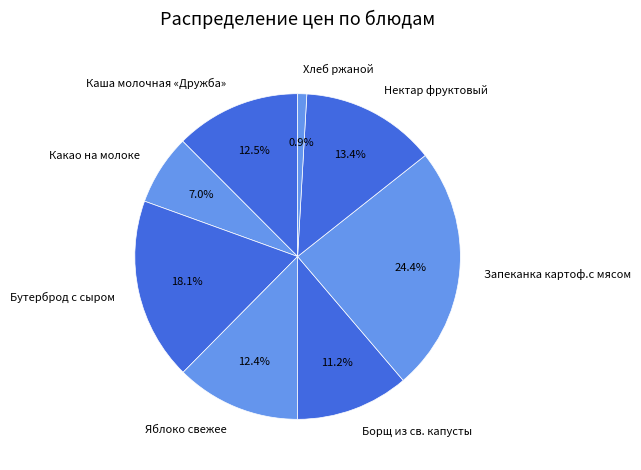

To the nearest percent, what is the average slice percentage?

12%